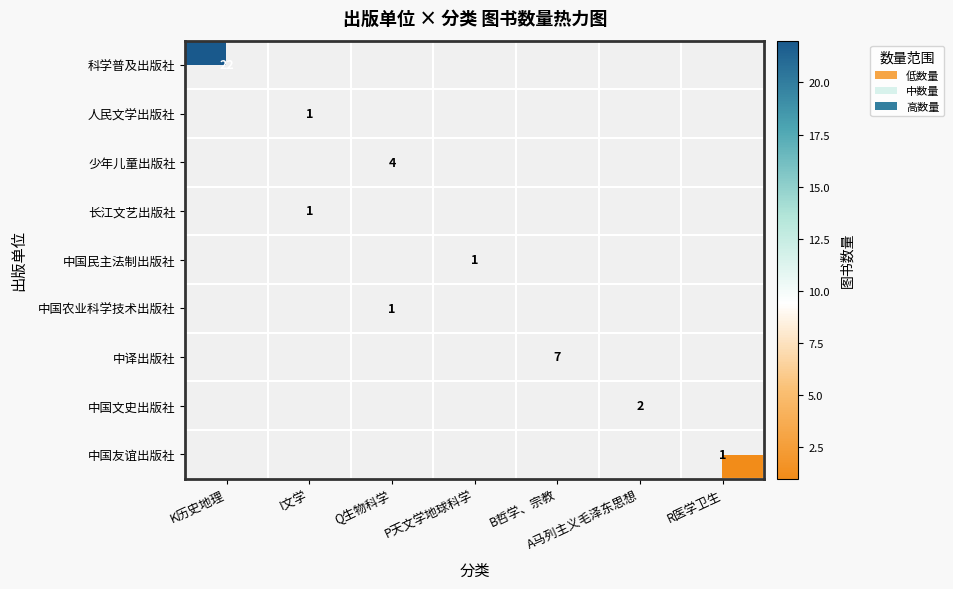

The 长江文艺出版社 series shows 1 at I文学. True or false?

True